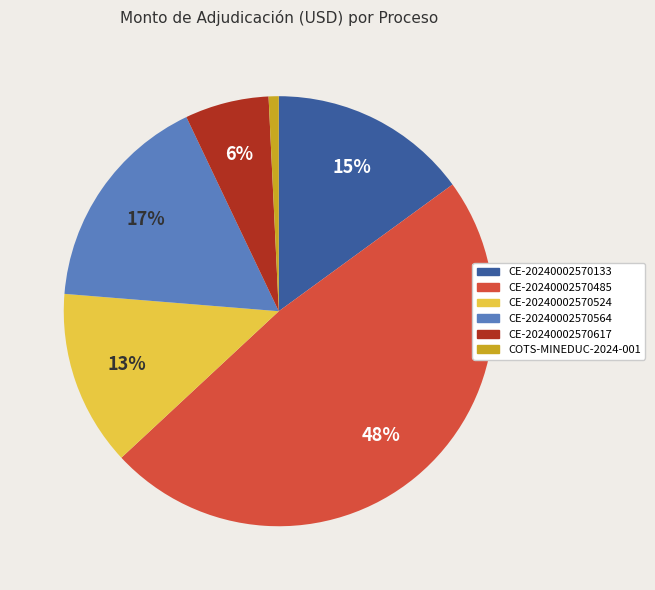

Is there any slice that represents more than half of the pie?

No